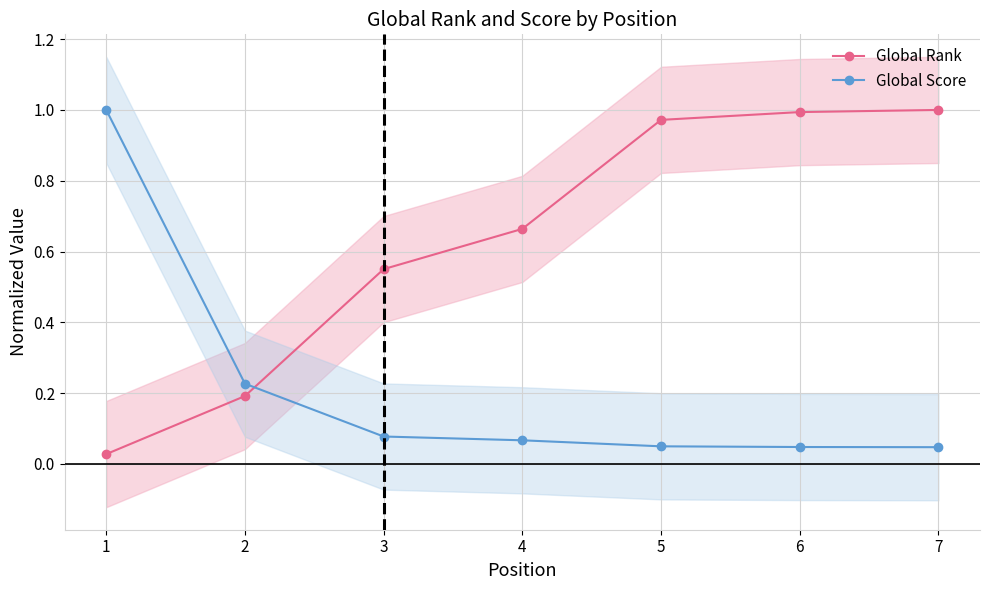

Which series has the largest total across all categories?

Global Rank